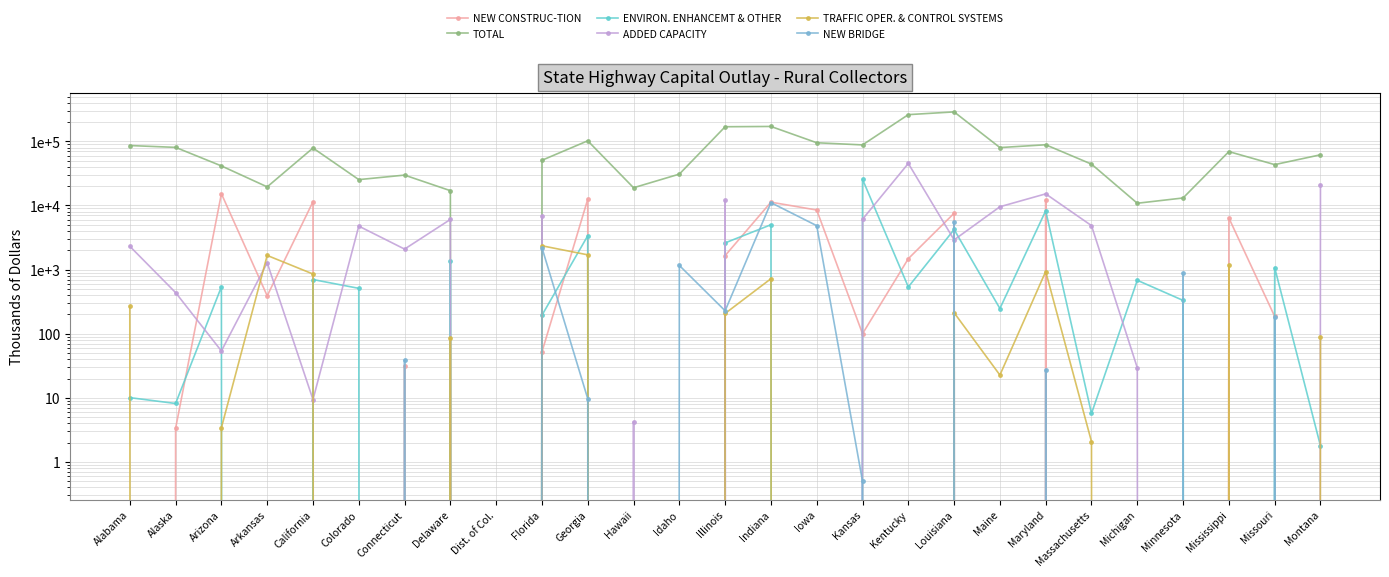

Between which two adjacent categories do ADDED CAPACITY and NEW CONSTRUC-TION first intersect?

Alaska and Arizona